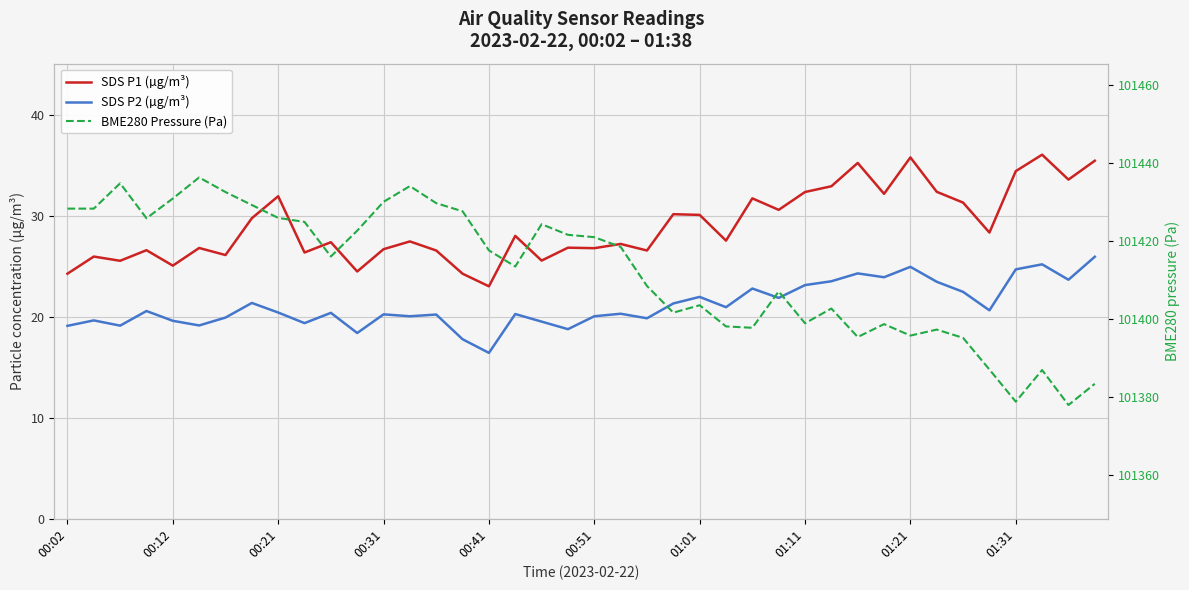

How many lines are shown in the chart?

3